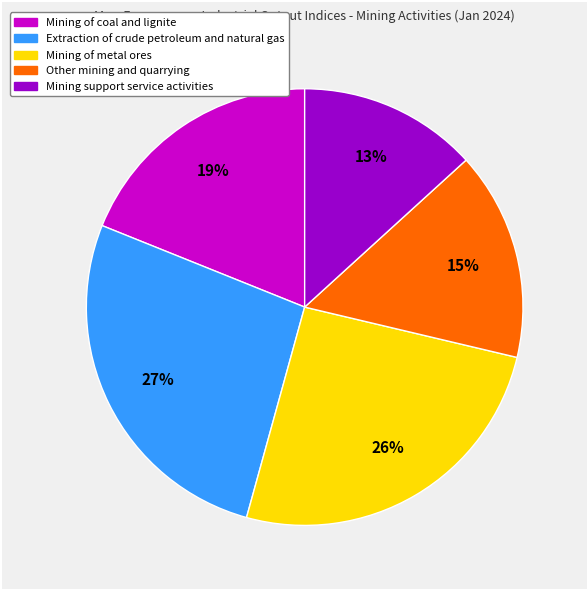

True or false: Mining of metal ores accounts for 40% of the total.

False